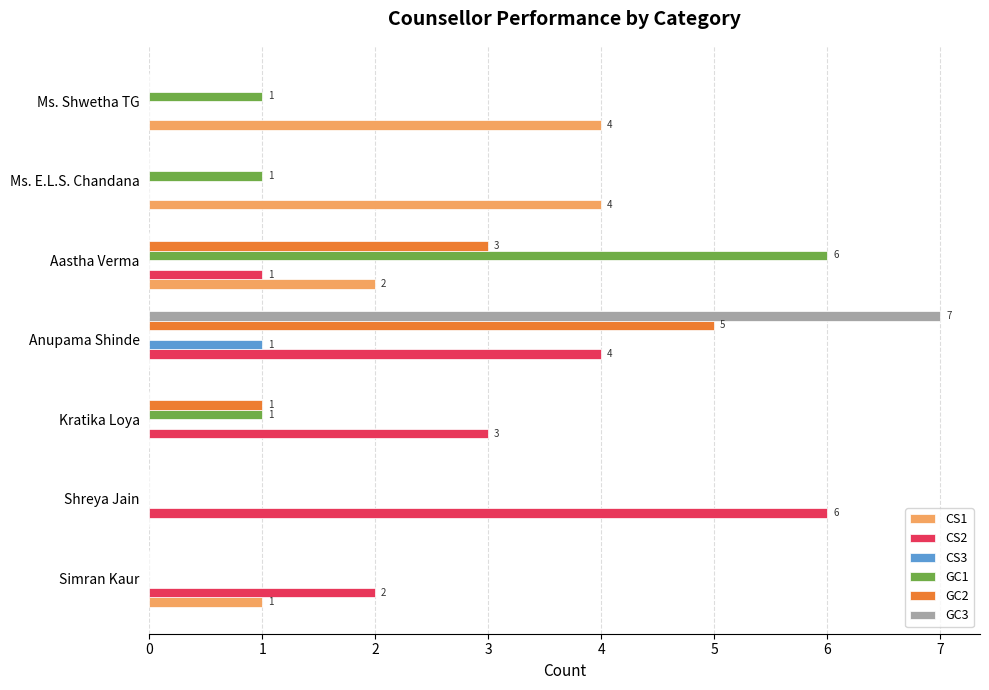

What are all the series names shown in the legend?

CS1, CS2, CS3, GC1, GC2, GC3